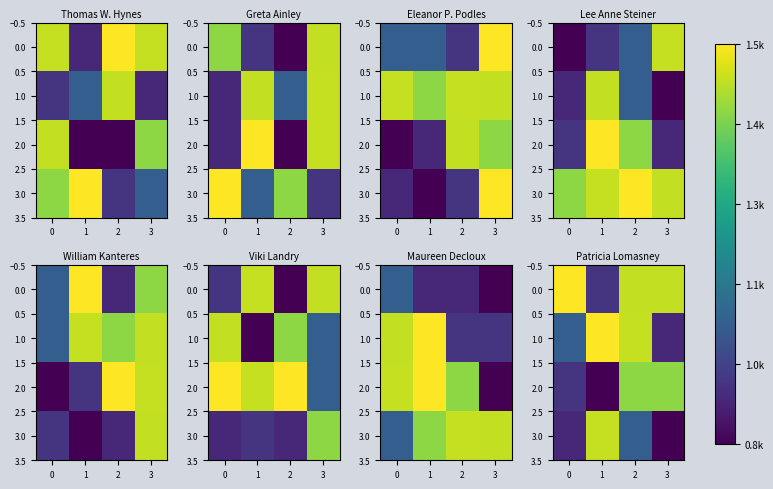

Rank the series at 3 from highest to lowest value.

0.0, 2.0, 1.0, 3.0